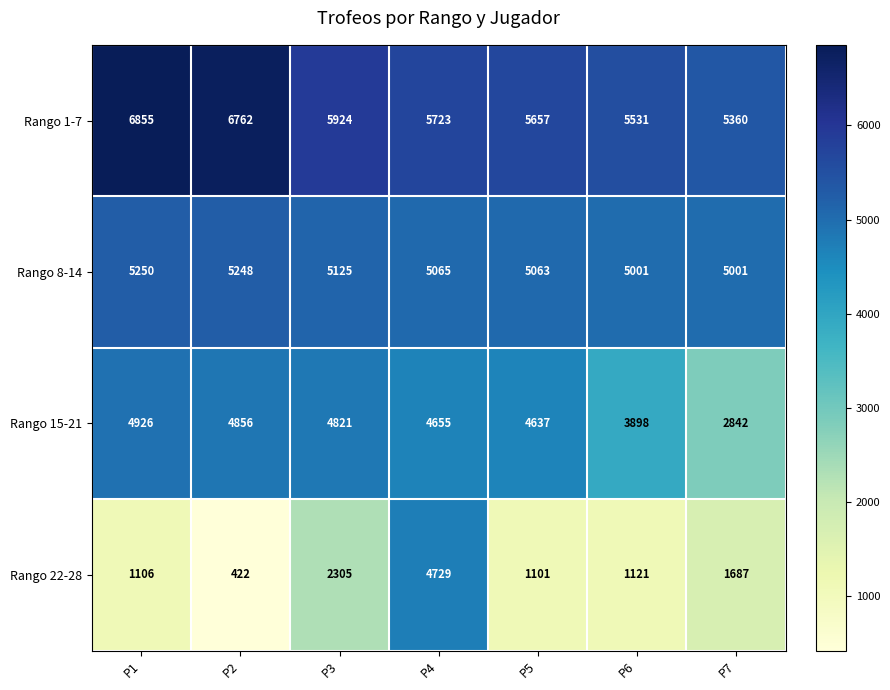

Which series has the largest total across all categories?

Rango 1-7